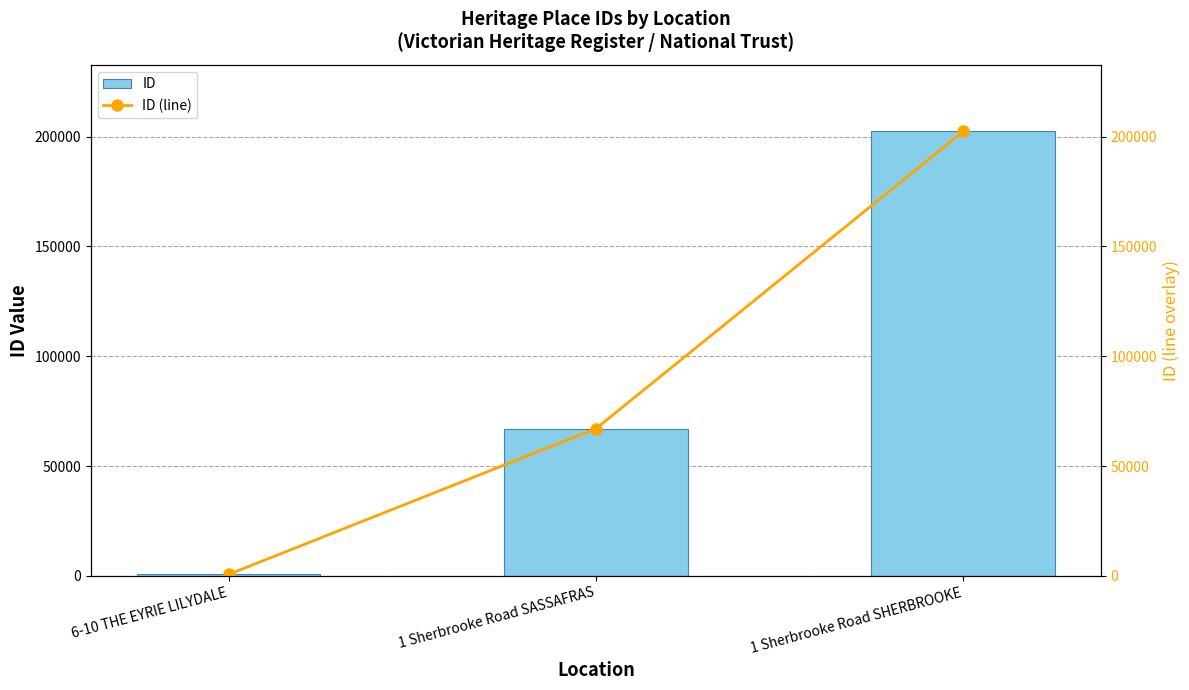

Reading left to right, list all the values displayed in this chart.

ID: 6-10 THE EYRIE LILYDALE=654	1 Sherbrooke Road SASSAFRAS=67005	1 Sherbrooke Road SHERBROOKE=202308
ID (line): 6-10 THE EYRIE LILYDALE=654	1 Sherbrooke Road SASSAFRAS=67005	1 Sherbrooke Road SHERBROOKE=202308